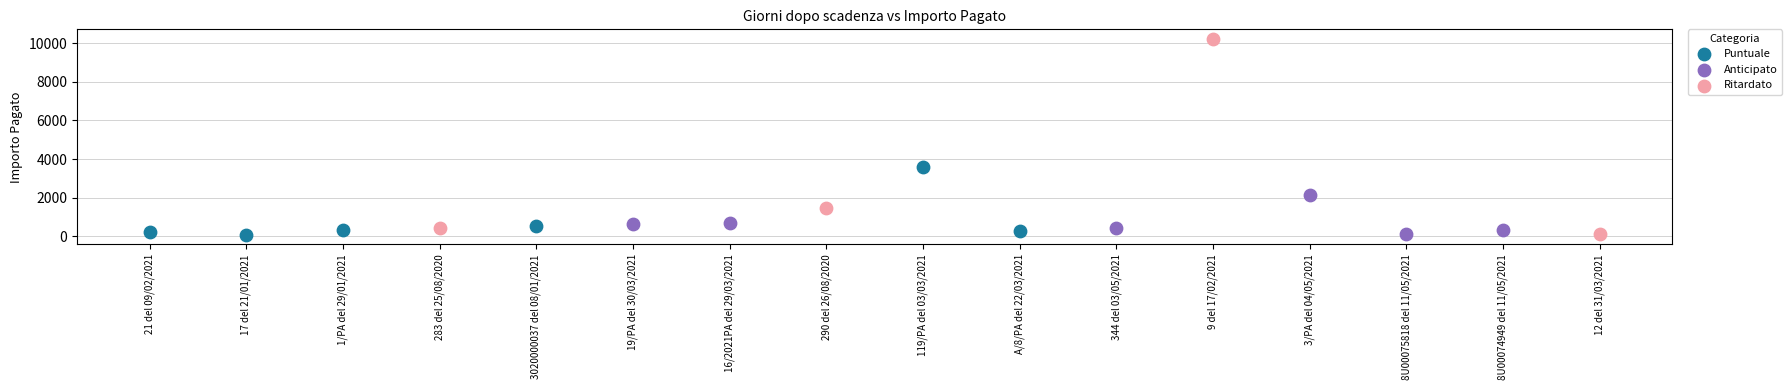

Which series has the widest spread of Y values?

Ritardato